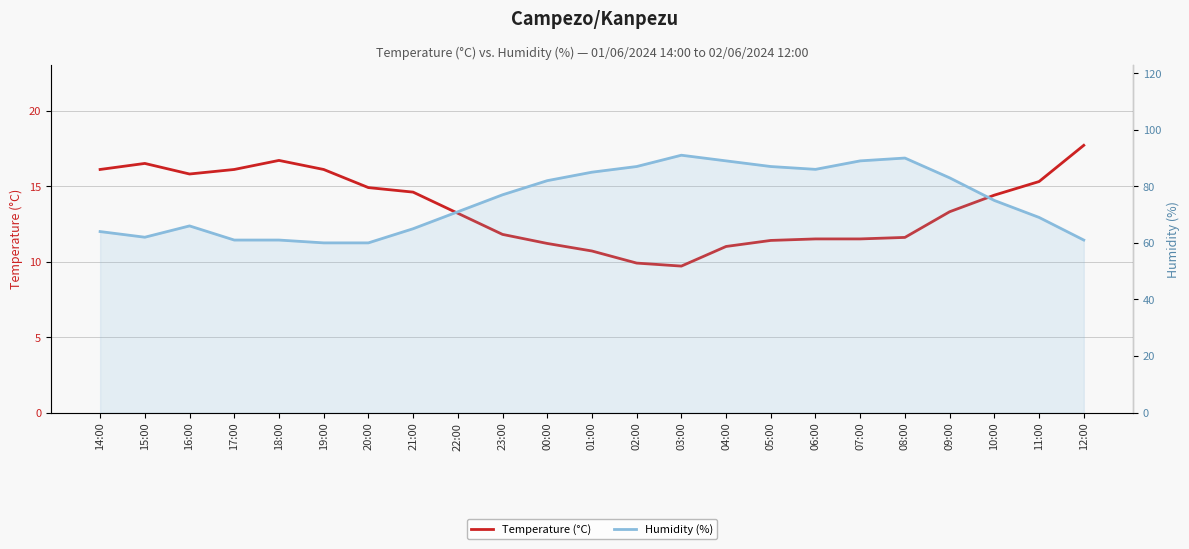

How many values in the Temperature (°C) series are below 13?

10